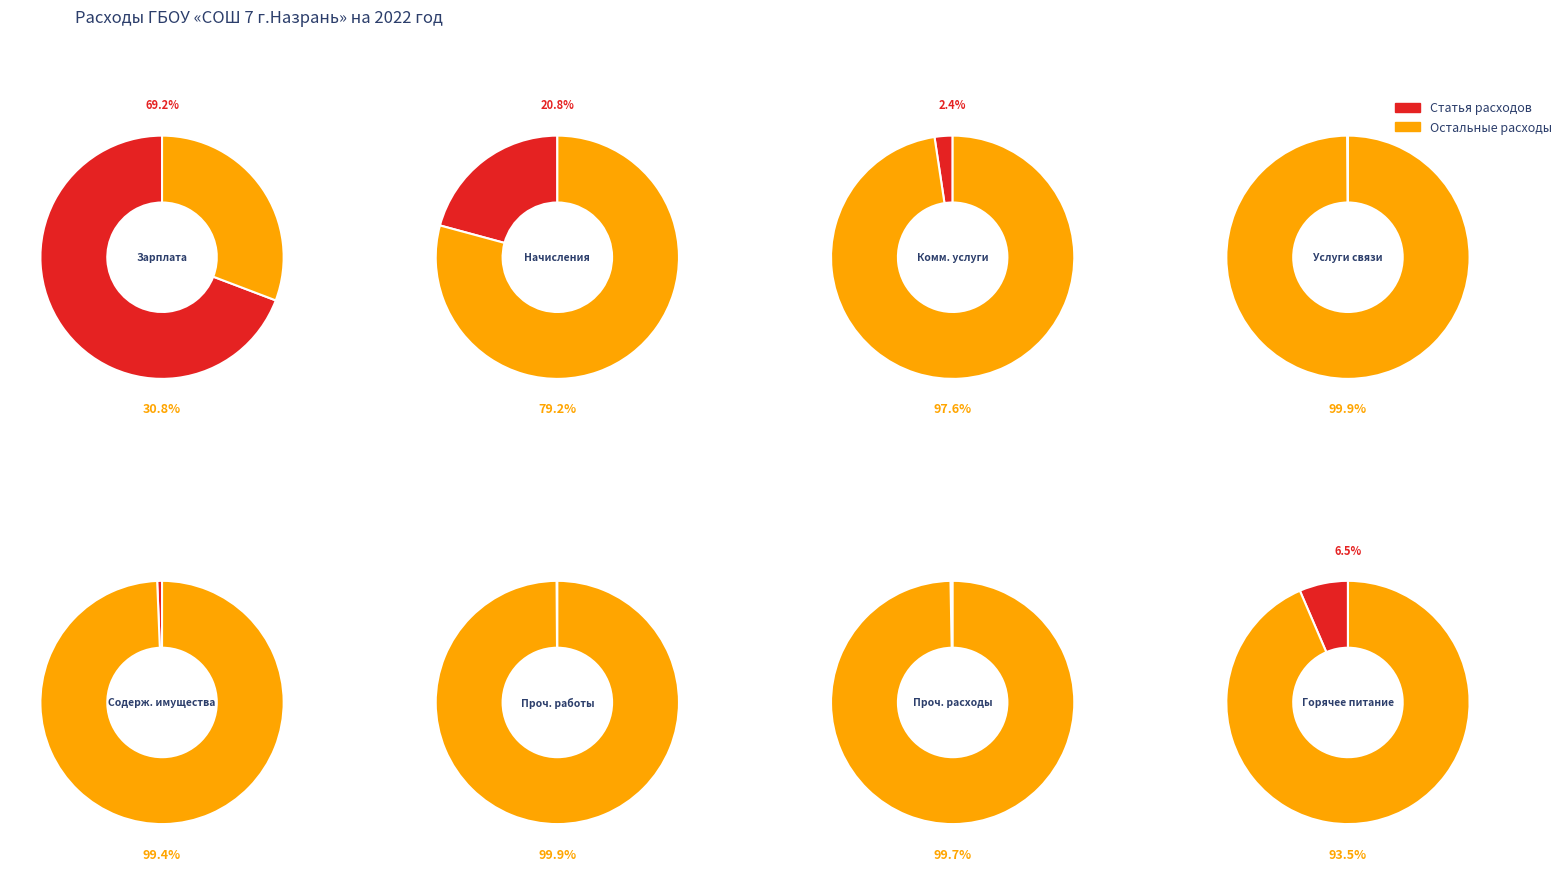

To the nearest percent, what portion does Организация бесплатного горячего питания represent?

6%